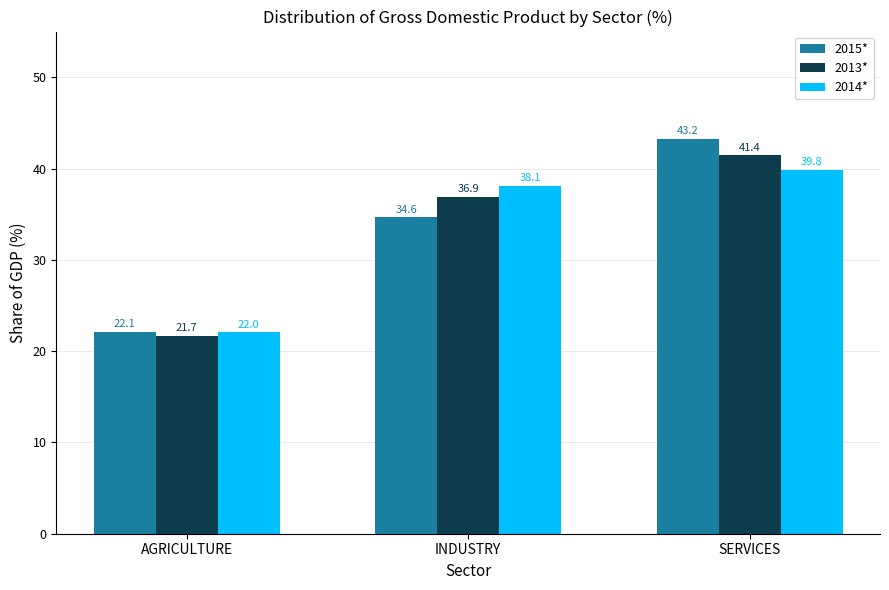

List the series in order of their peak value, lowest first.

2014*, 2013*, 2015*